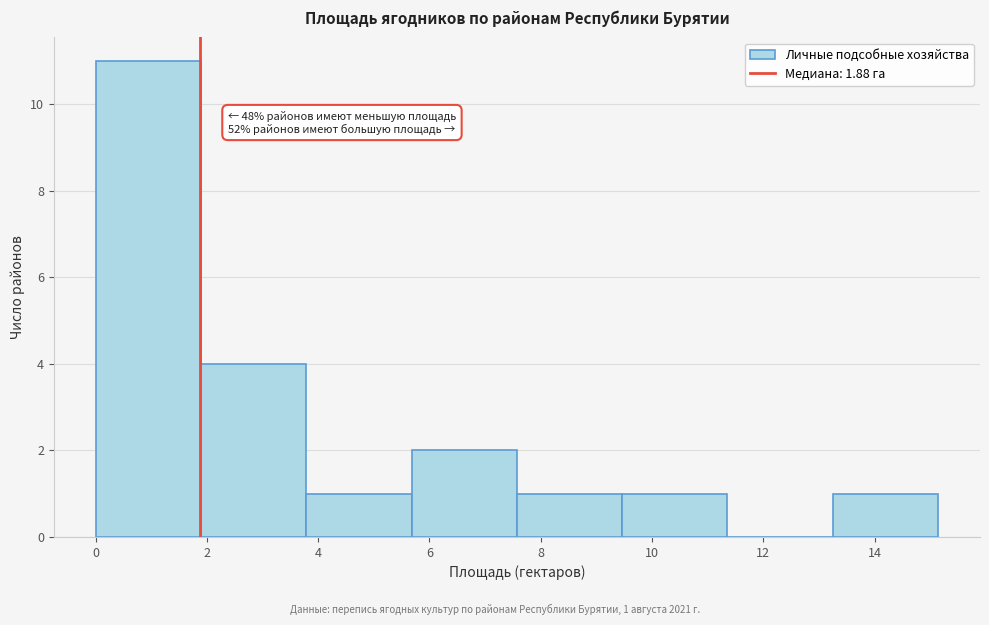

Over which range of the x-axis is the bar tallest?

0.0 to 1.8